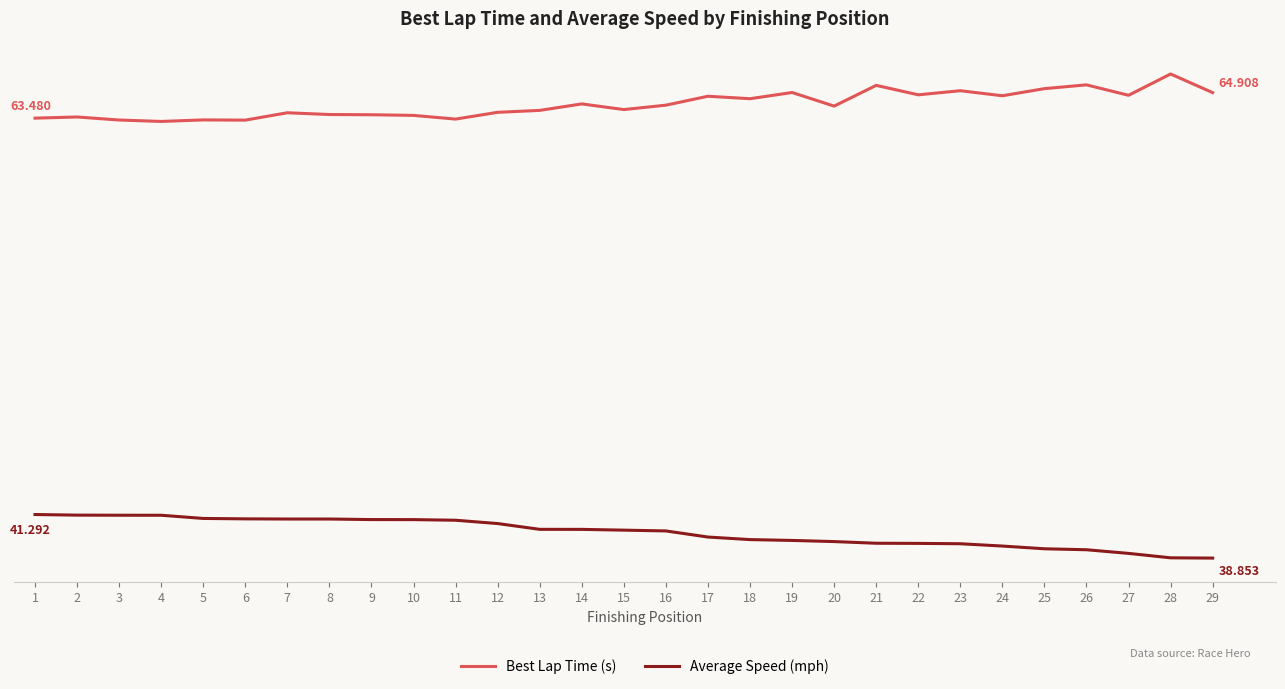

What is the difference between the highest and lowest values at 15?

23.5